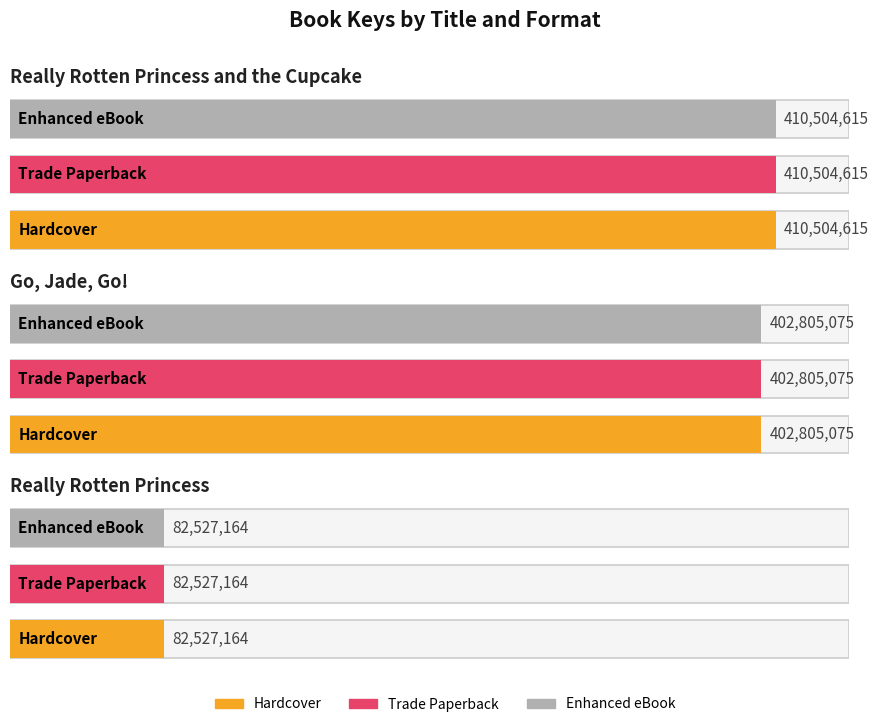

The Trade Paperback series shows 51623764 at Really Rotten Princess. True or false?

False